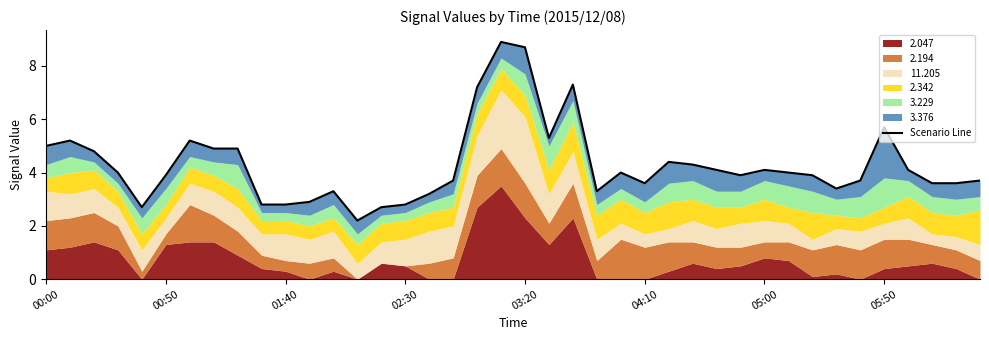

What is the sum of all values?

171.8